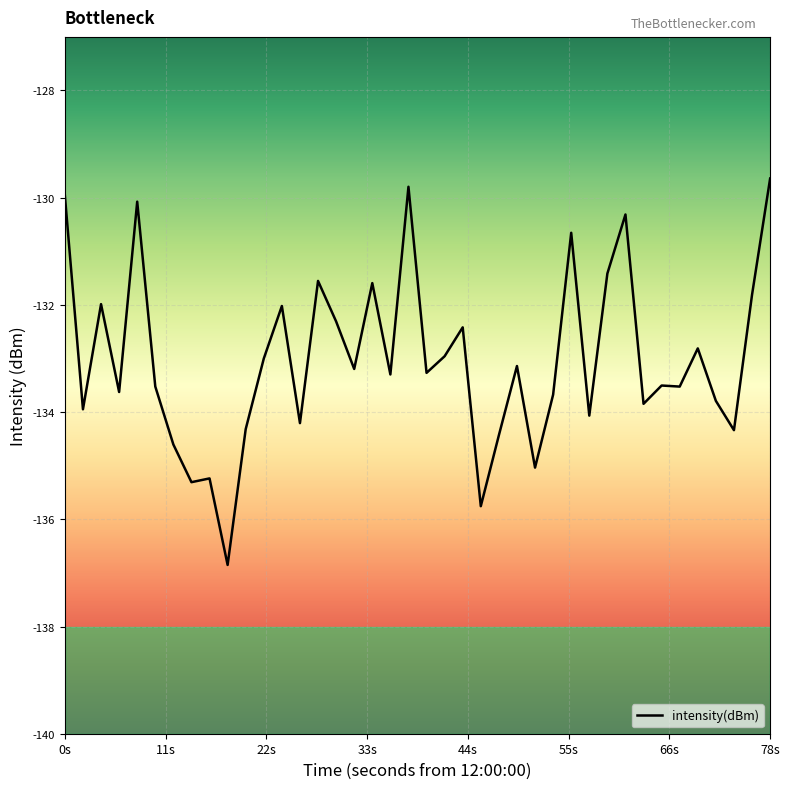

What is the smallest value displayed?

-136.9